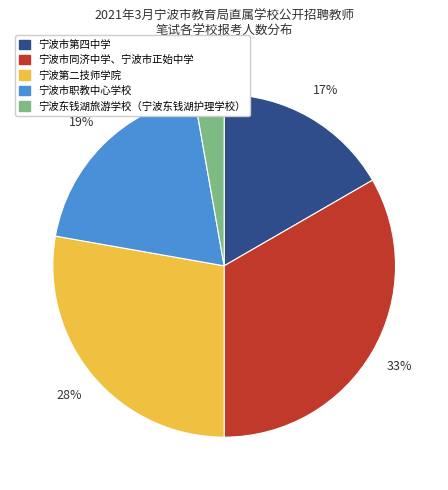

What is the largest slice in the pie chart?

宁波市同济中学、宁波市正始中学